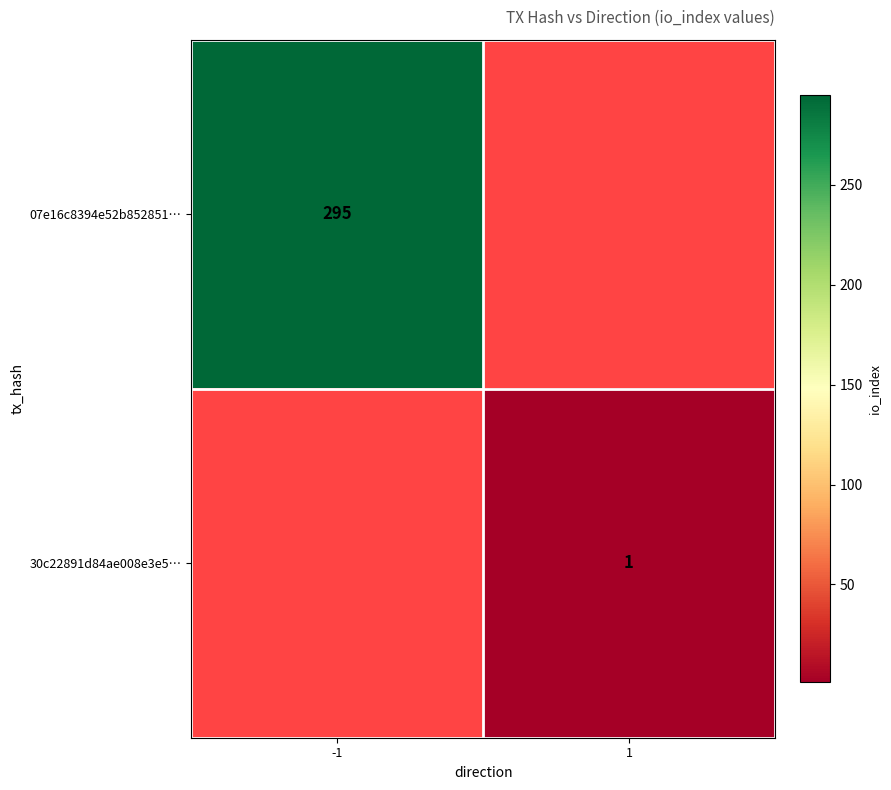

Is it true that 30c22891d84ae008e3e5… equals 1 at 1?

True